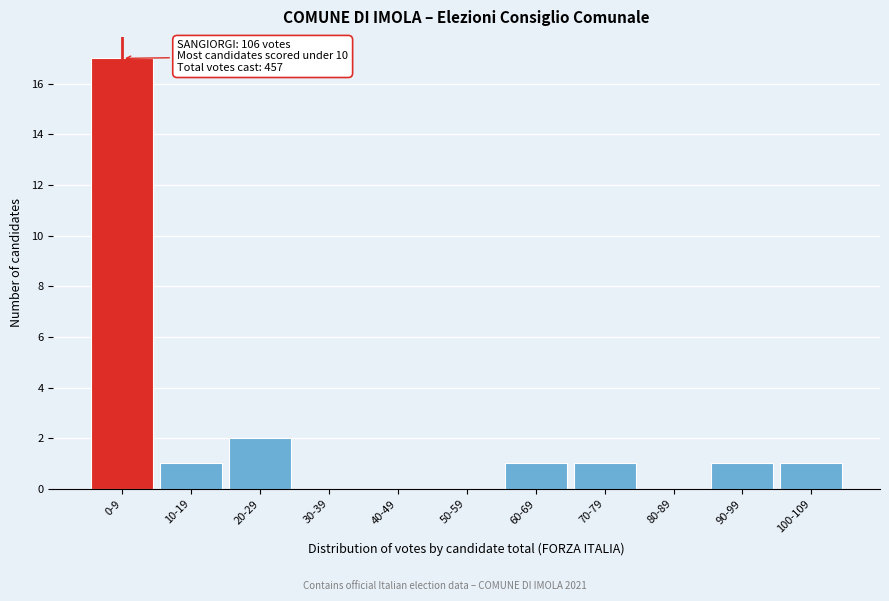

Reading left to right, transcribe all the data shown in this chart.

0-9=17	10-19=1	20-29=2	30-39=0	40-49=0	50-59=0	60-69=1	70-79=1	80-89=0	90-99=1	100-109=1